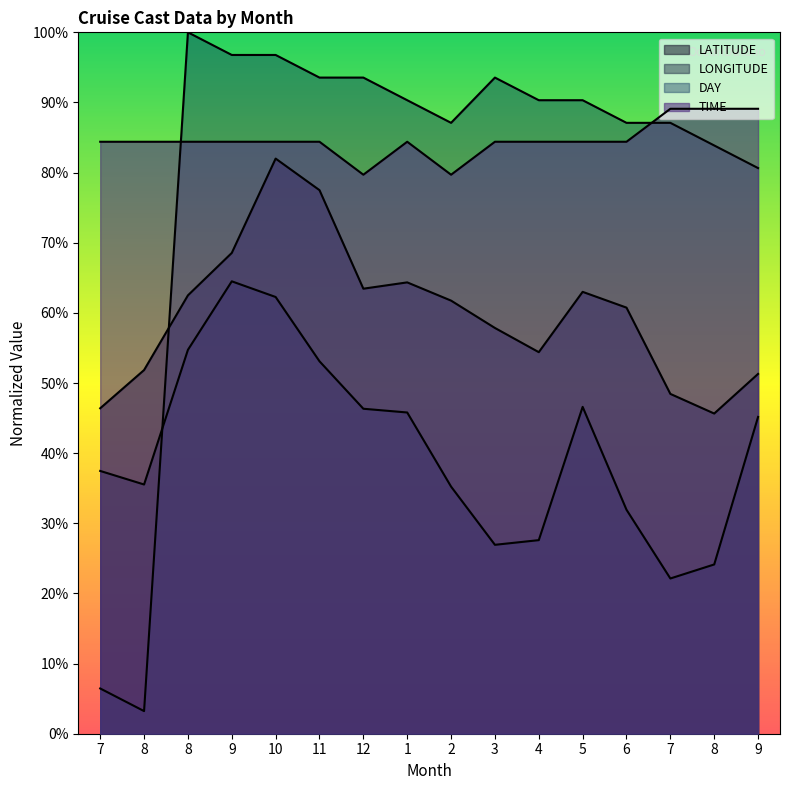

True or false: TIME and LATITUDE intersect in this chart.

False